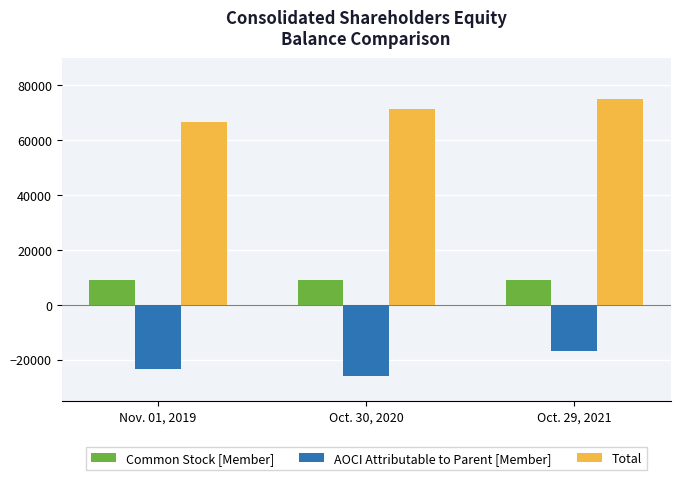

List the series in order of their peak value, lowest first.

AOCI Attributable to Parent [Member], Common Stock [Member], Total